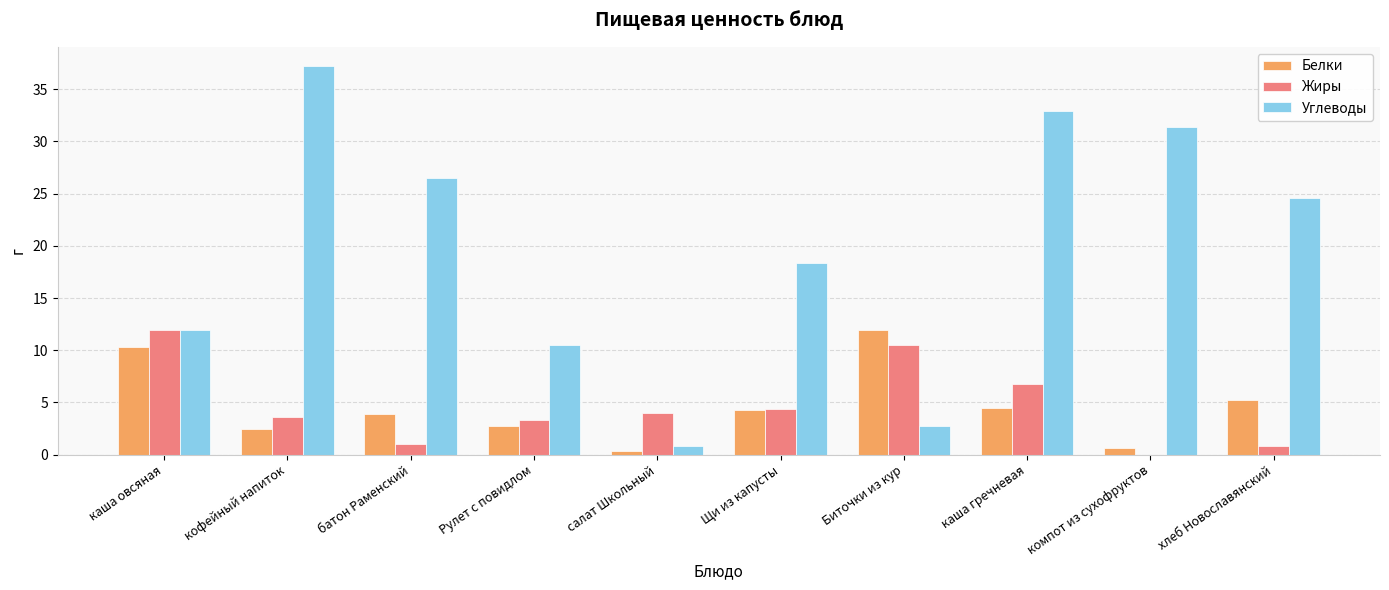

Reading right to left, what are all the values shown in this chart?

Белки: 5.2	0.6	4.5	12.0	4.3	0.4	2.8	3.9	2.5	10.3
Жиры: 0.8	0.0	6.8	10.5	4.4	3.9	3.3	1.1	3.6	12.0
Углеводы: 24.6	31.4	33.0	2.8	18.4	0.8	10.5	26.5	37.2	11.9